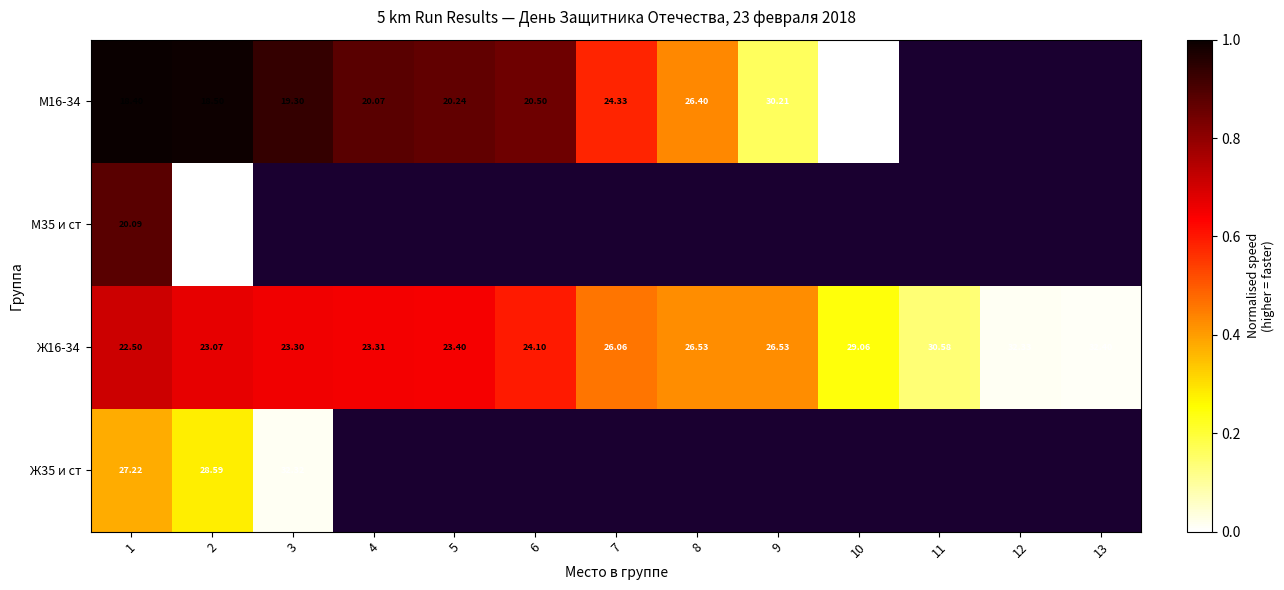

What is the spread (max minus min) of values at 4?

0.2